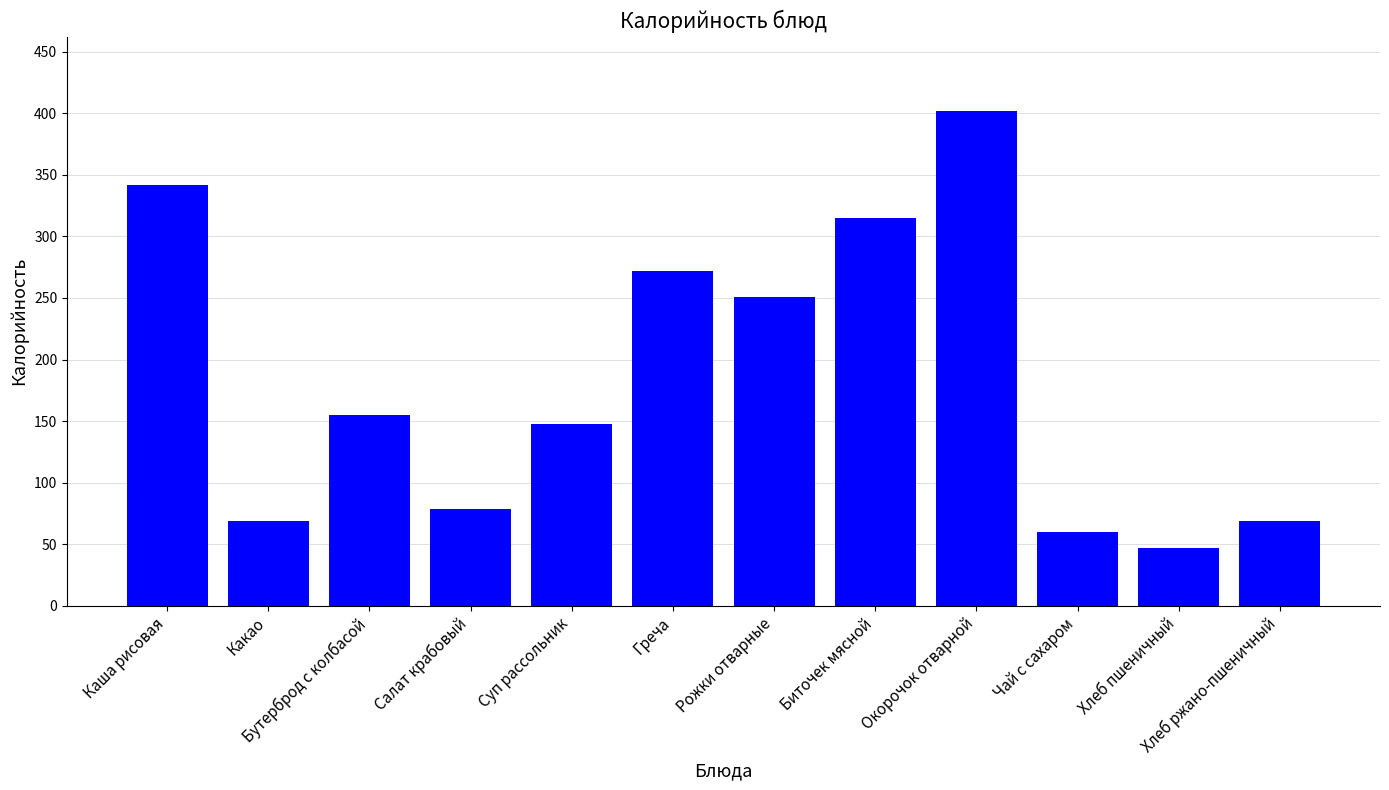

What is the label of the 7th bar from the right?

Греча